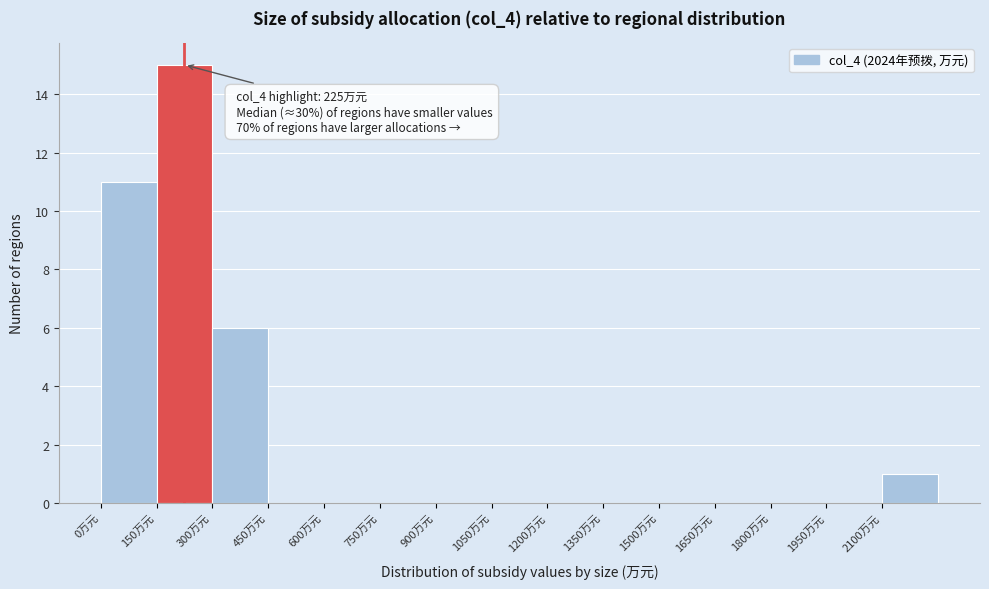

Which range on the x-axis has the tallest bar?

150 to 300